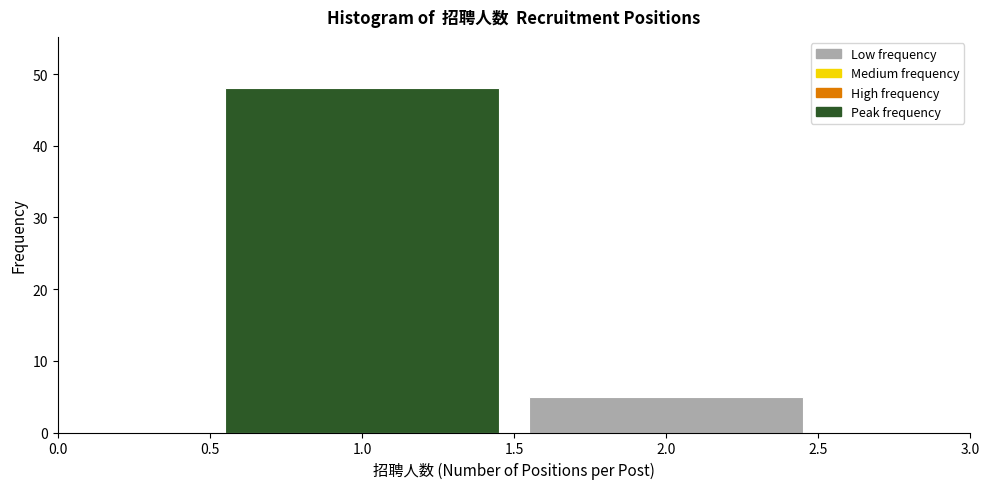

Reading left to right, list every bar in this chart as the range it spans on the x-axis followed by its height. The values are not printed on the chart, so give them approximately, as read against the axis.

0.5 to 1.5: 48
1.5 to 2.5: 5